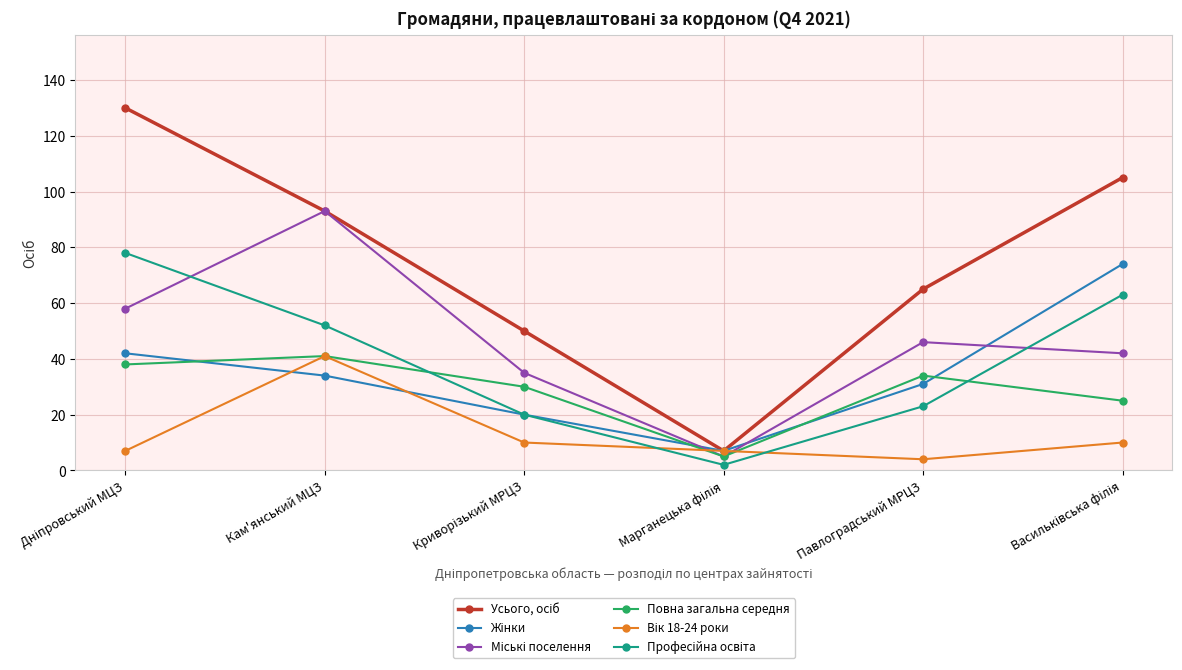

What is the minimum value for Повна загальна середня?

5